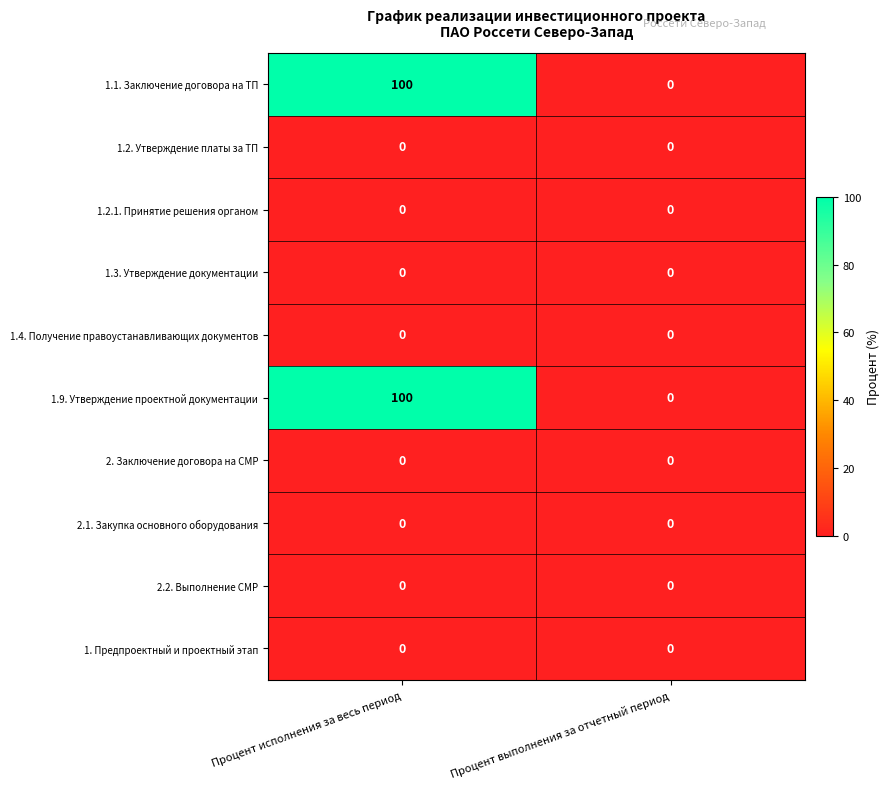

How many series are shown in this chart?

10